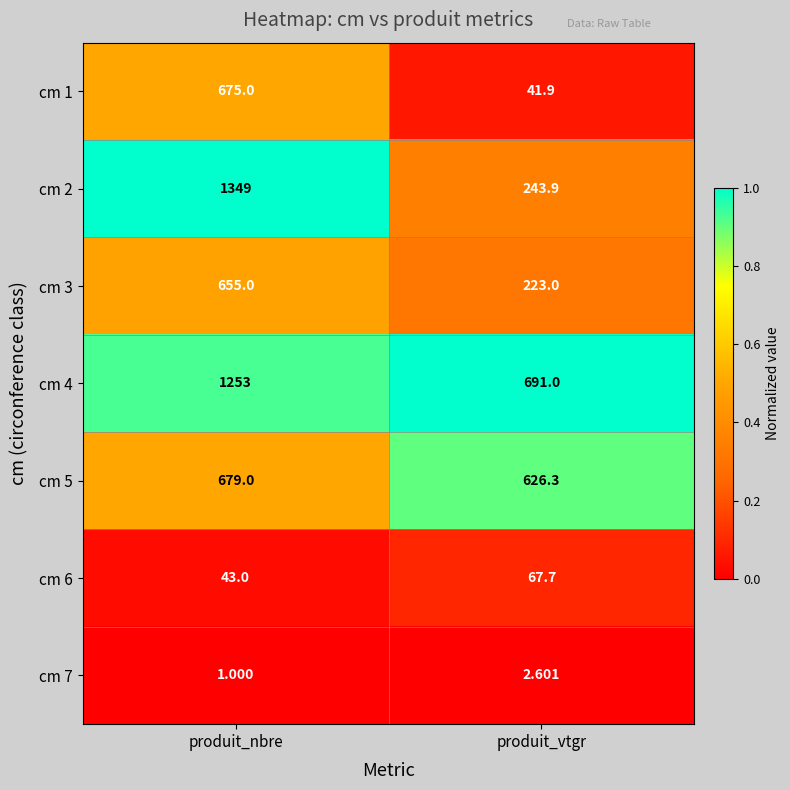

Rank the series by their maximum value, from lowest to highest.

cm 7, cm 6, cm 3, cm 1, cm 5, cm 4, cm 2